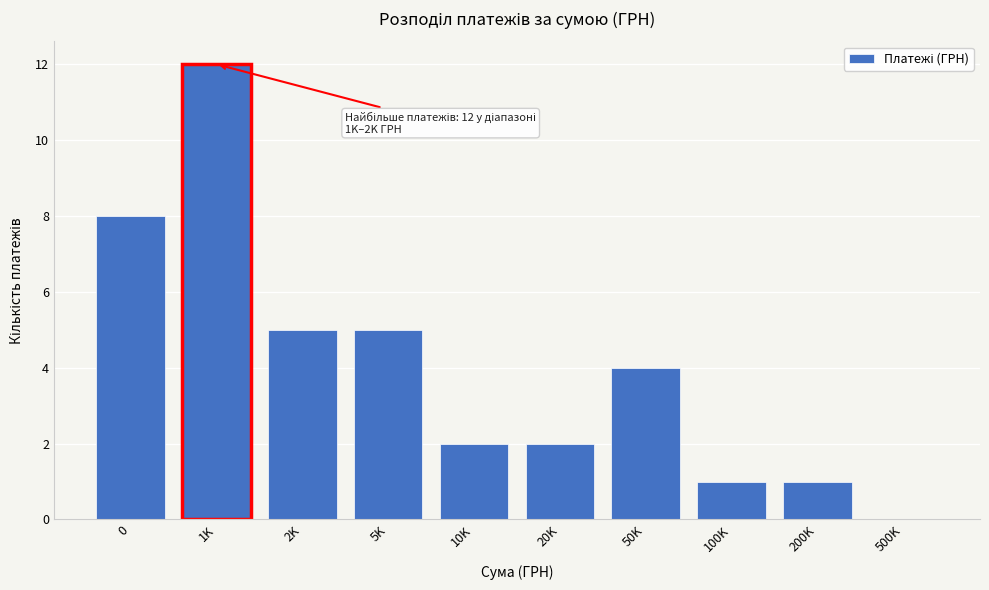

Reading left to right, list all the values displayed in this chart.

0=8	1K=12	2K=5	5K=5	10K=2	20K=2	50K=4	100K=1	200K=1	500K=0